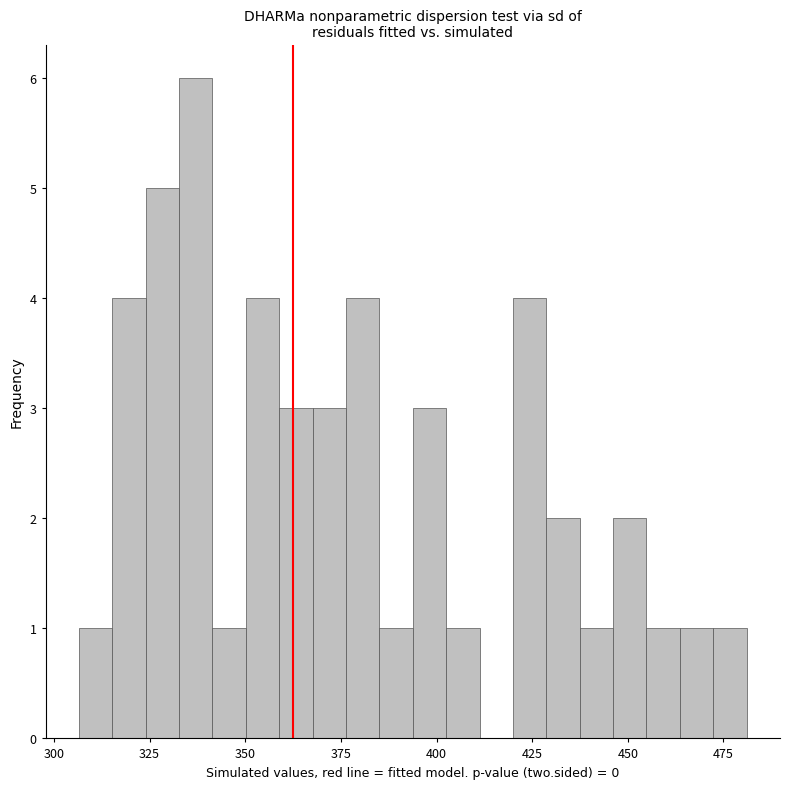

Around what value on the x-axis is the tallest bar? Give the approximate position of its centre, as read against the axis.

335